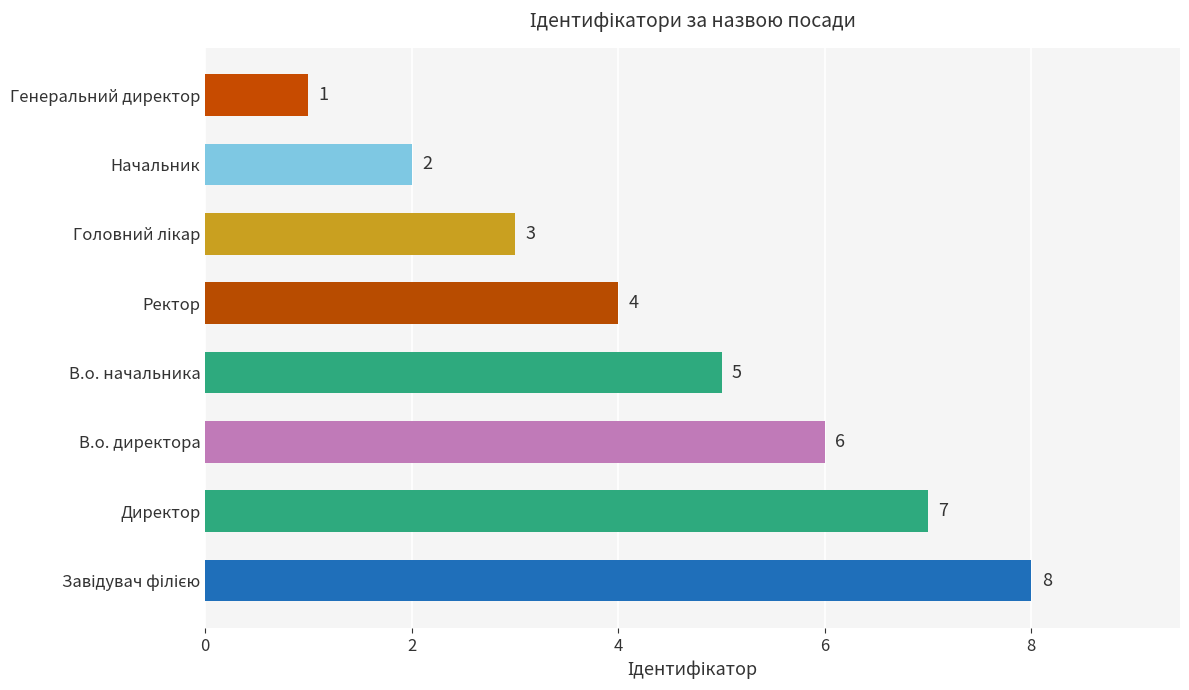

Between Ректор and В.о. директора, which is larger?

В.о. директора